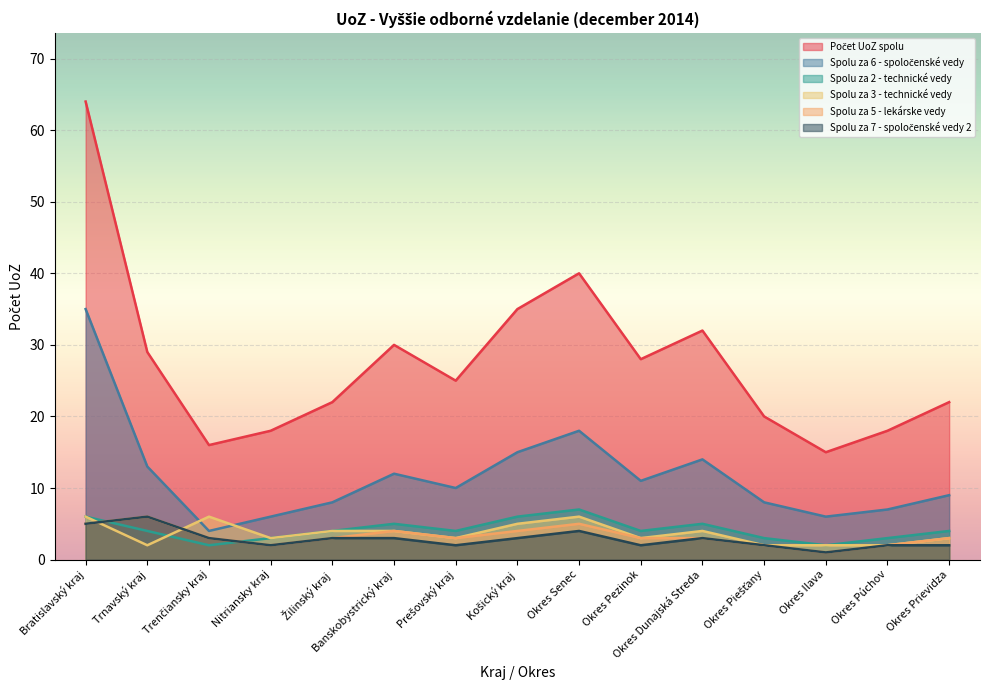

What is the value of the Spolu za 3 - technické vedy point at the 2nd from the left?

2